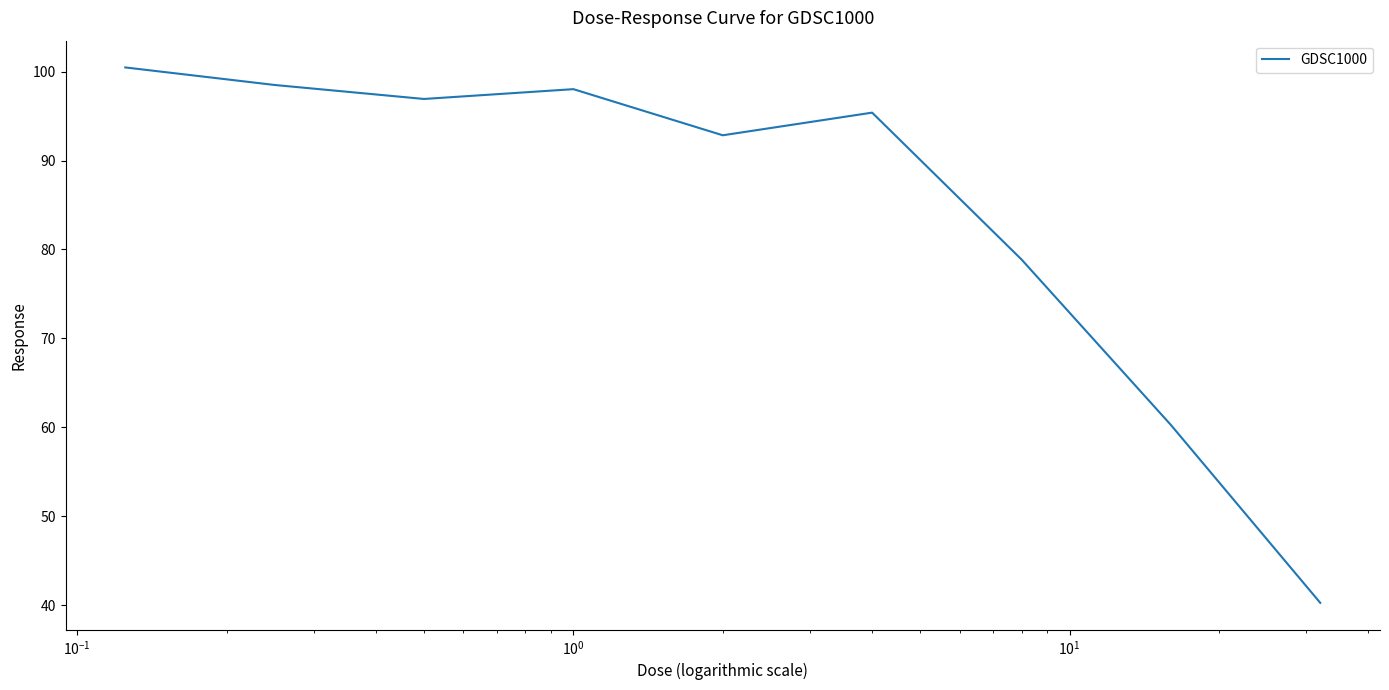

True or false: the data has more than 1 interior local peaks.

True